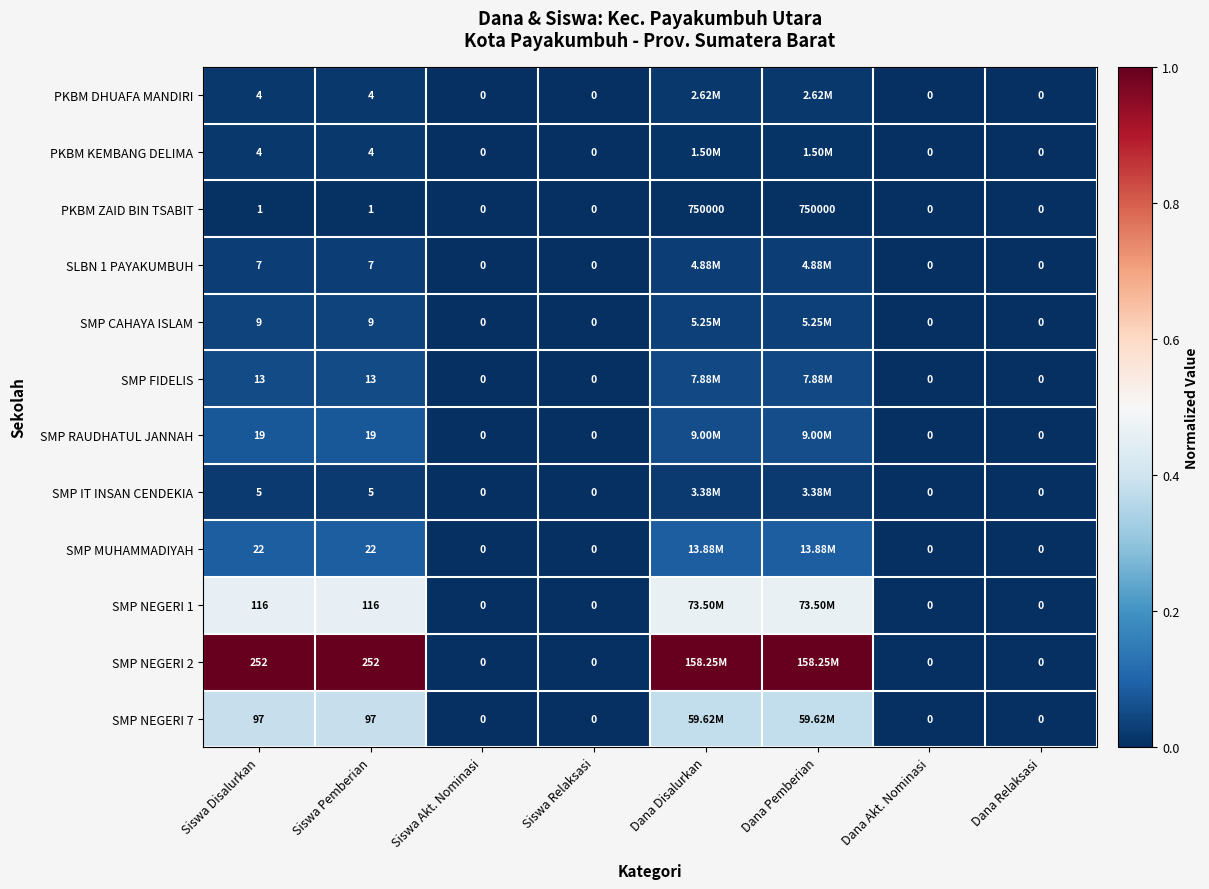

Is the value of PKBM KEMBANG DELIMA at Dana Akt. Nominasi greater than the value of SMP IT INSAN CENDEKIA at Siswa Disalurkan?

No